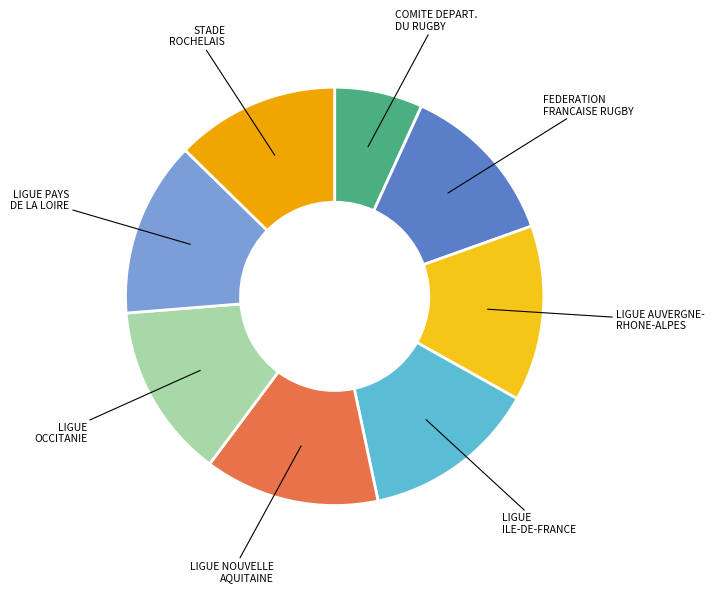

Does any single category account for the majority?

No